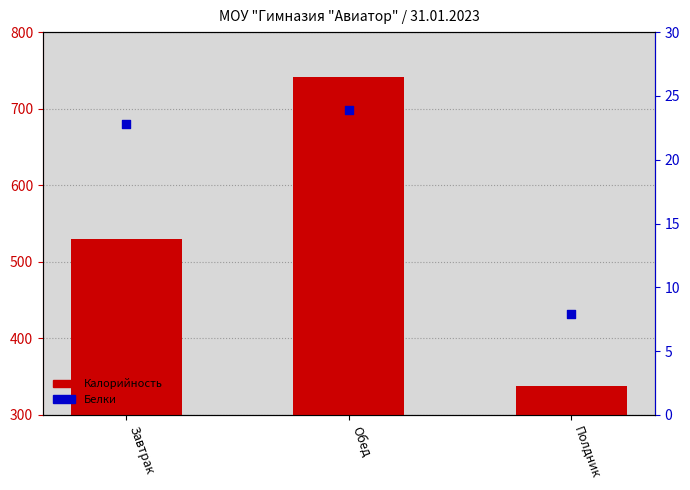

Which series has the widest spread of Y values?

Калорийность